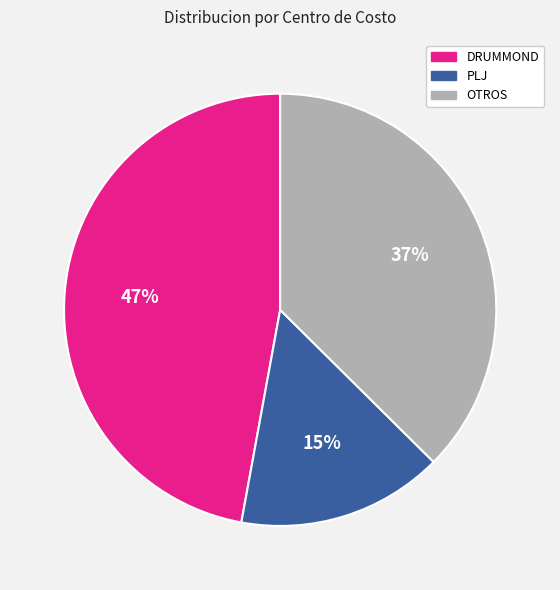

What is the smallest slice in the pie chart?

PLJ